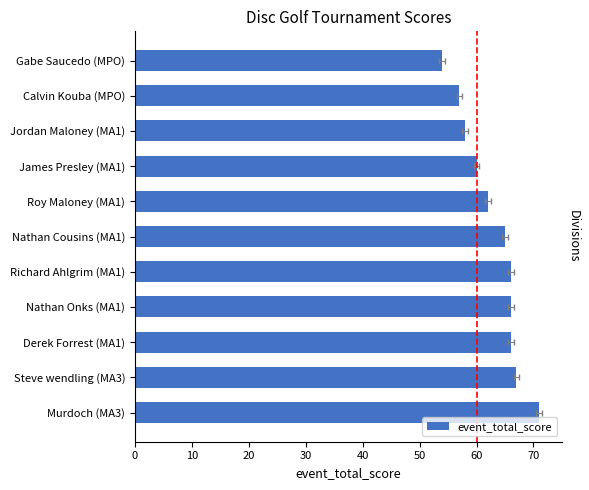

What is the change in value from Calvin Kouba (MPO) to Richard Ahlgrim (MA1)?

+9